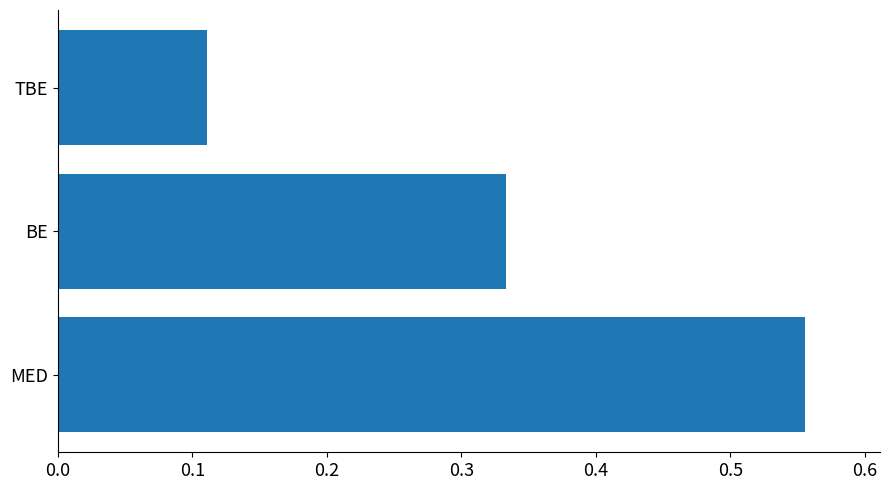

Which category has the lowest value across all series?

TBE